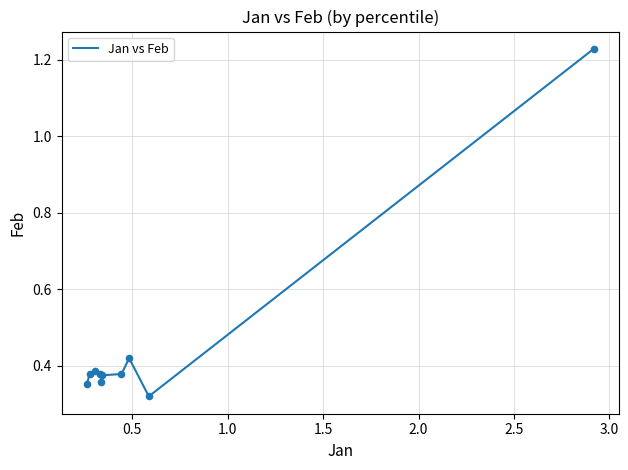

What is the difference between the maximum and minimum values?

0.9